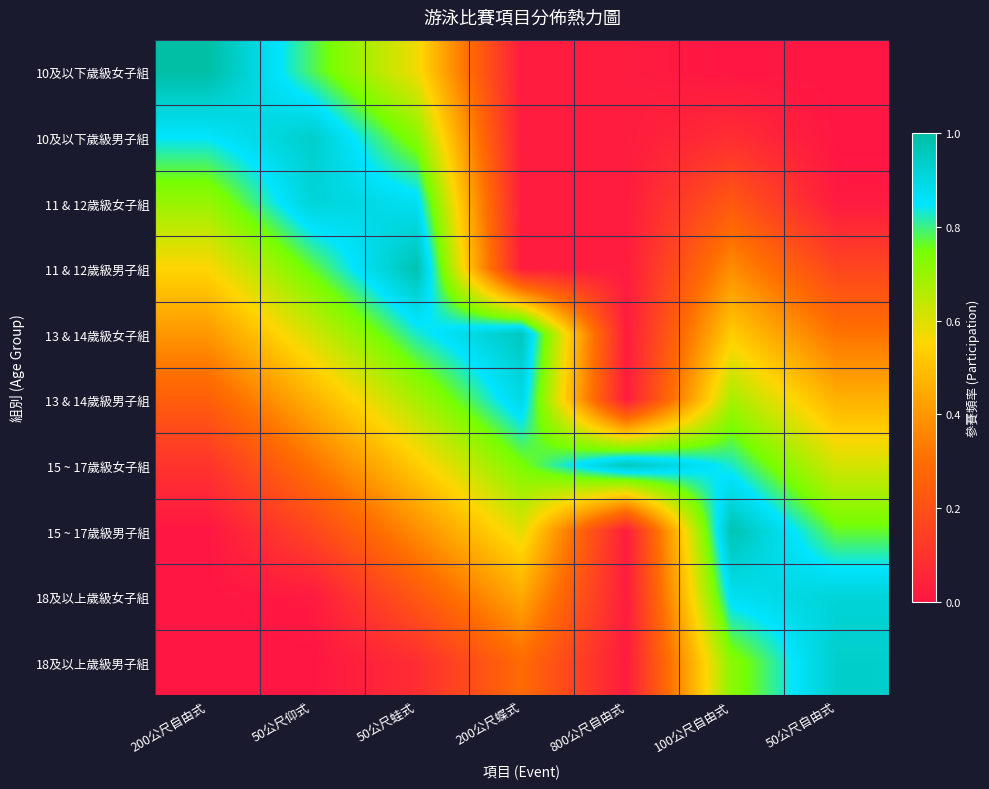

List the series in order of their peak value, highest first.

10及以下歲級女子組, 11 & 12歲級男子組, 15 ~ 17歲級男子組, 13 & 14歲級女子組, 15 ~ 17歲級女子組, 10及以下歲級男子組, 18及以上歲級男子組, 18及以上歲級女子組, 11 & 12歲級女子組, 13 & 14歲級男子組